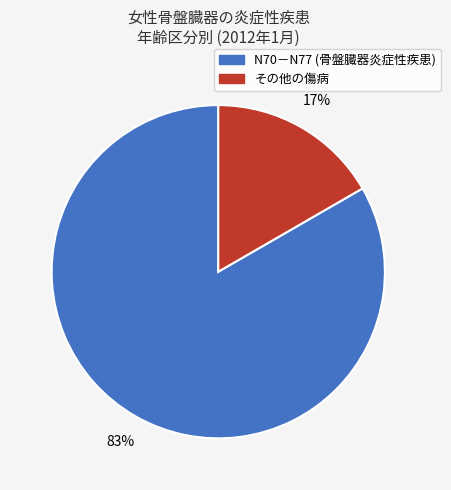

To the nearest percent, what is the average slice percentage?

50%